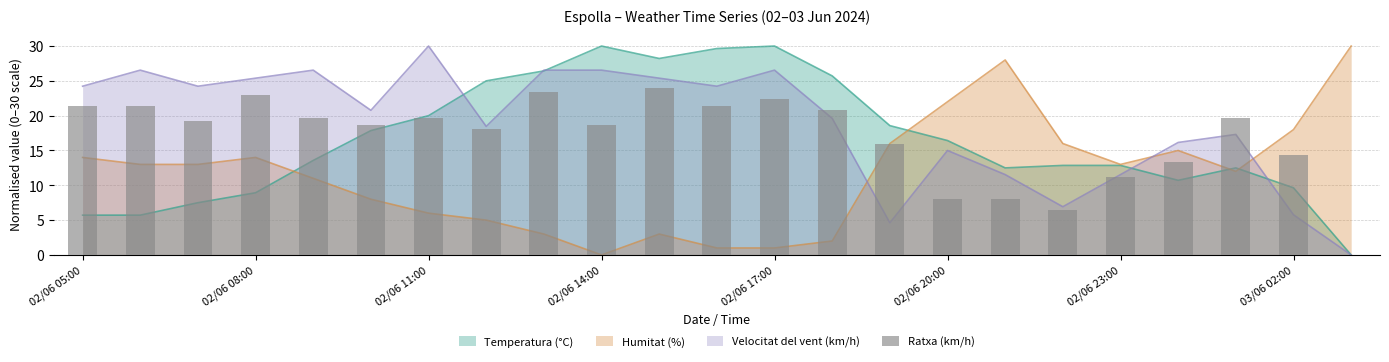

Does the chart contain stacked bars?

No